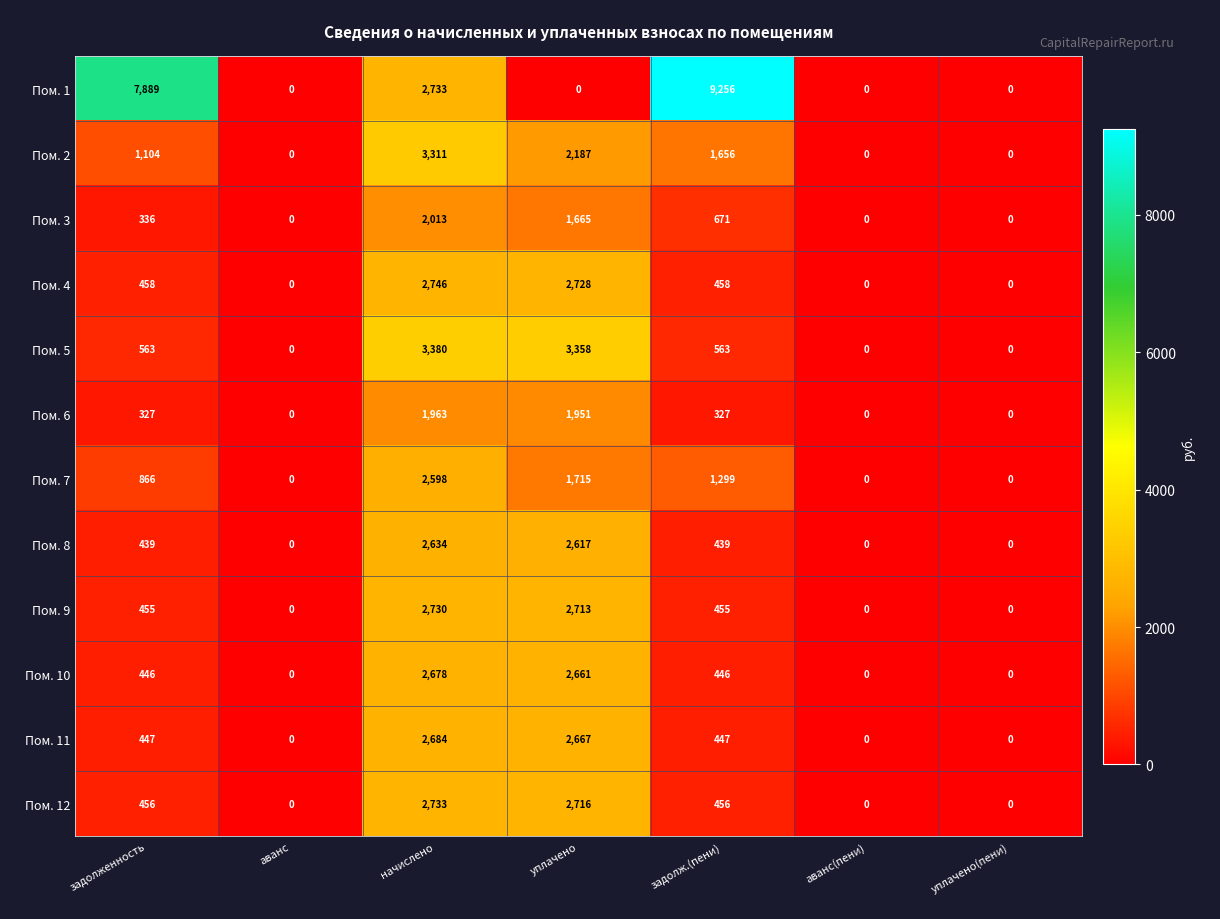

What is the sum of all Пом. 8 values?

6129